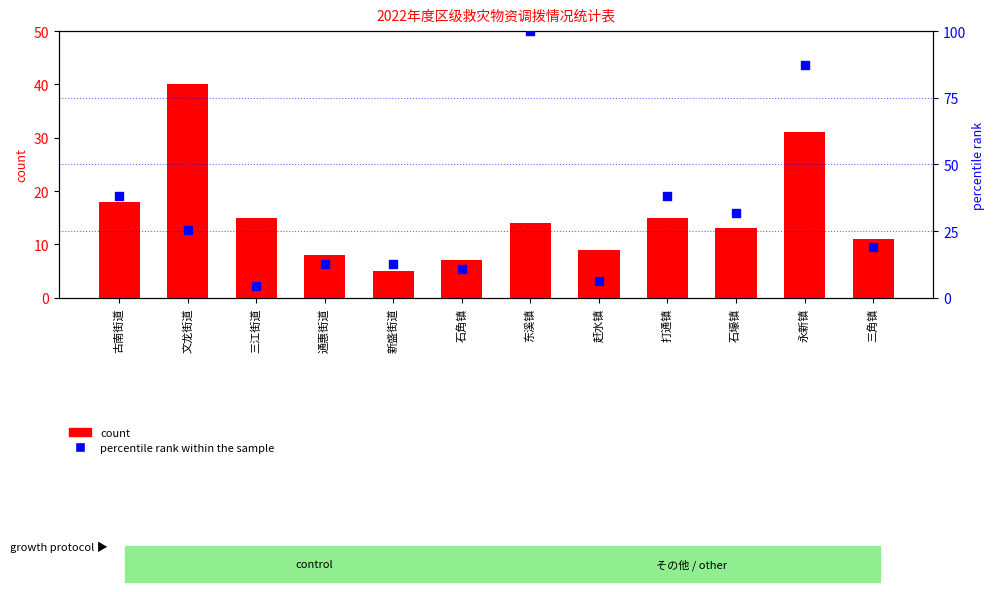

What is the total value across all series at 东溪镇?

114.0